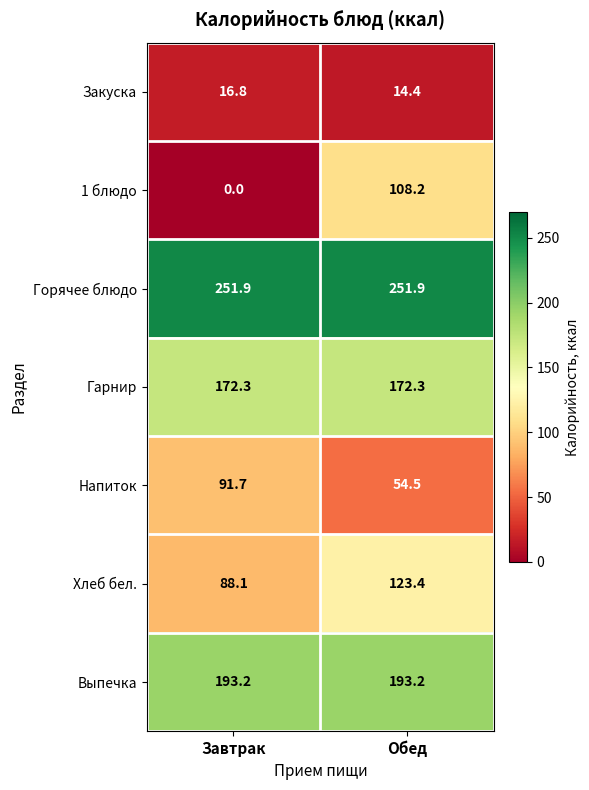

How many distinct data groups are displayed?

7